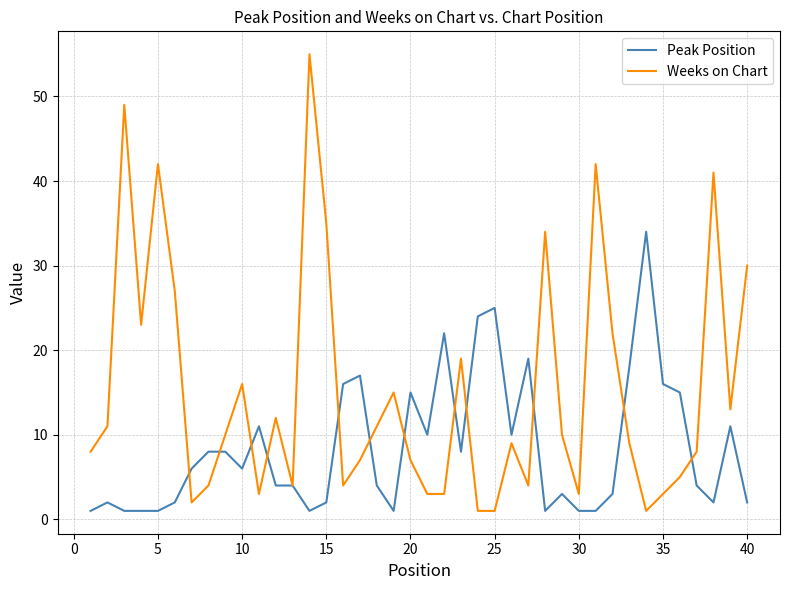

List the series in order of their overall mean, highest first.

Weeks on Chart, Peak Position